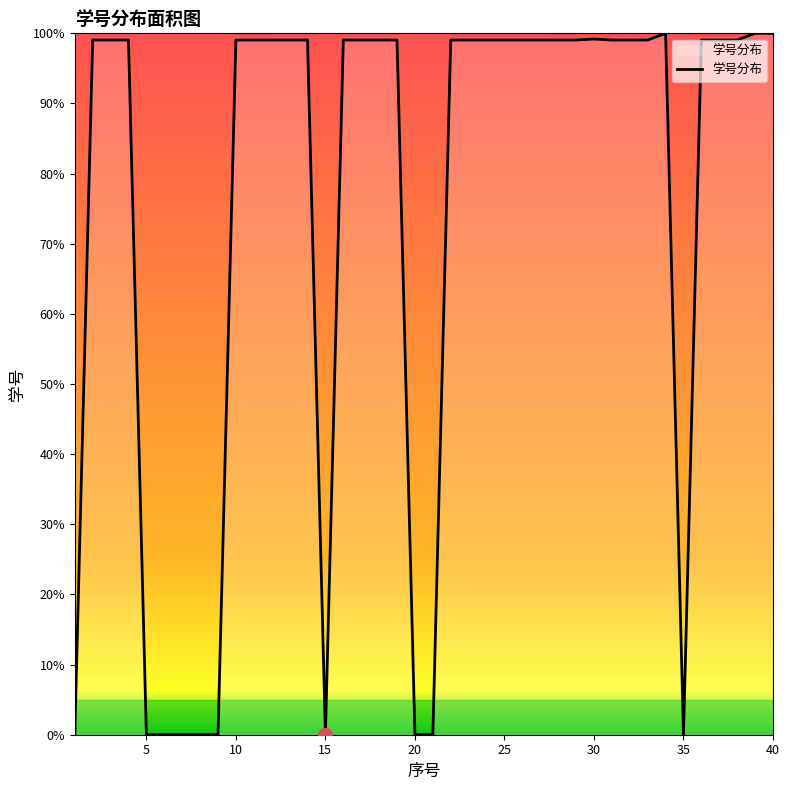

What is the greatest value displayed?

100.0